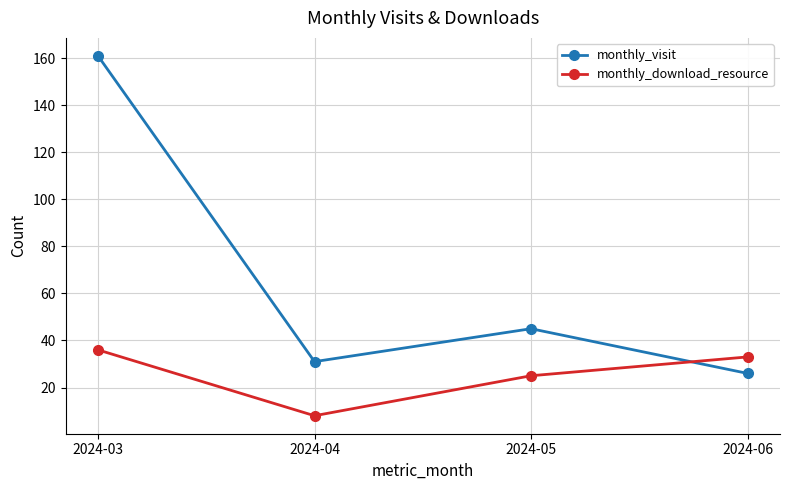

What is the difference between the monthly_visit values at 2024-04 and 2024-06?

5